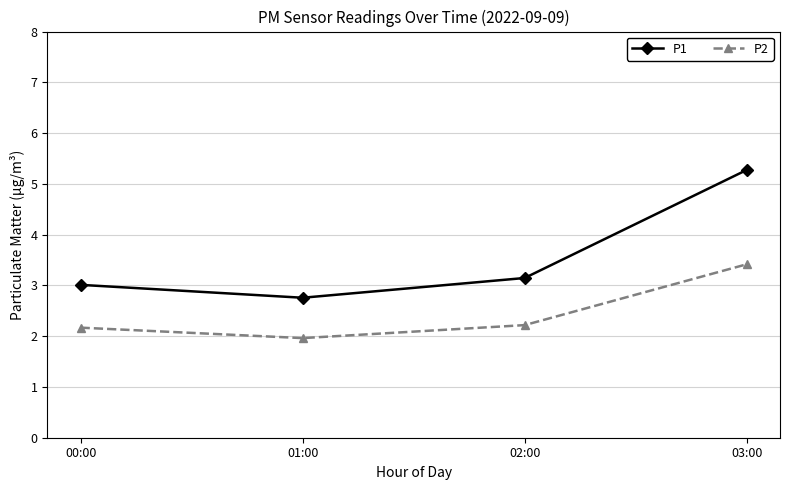

Is the value of P1 at 01:00 greater than the value of P2 at 02:00?

Yes